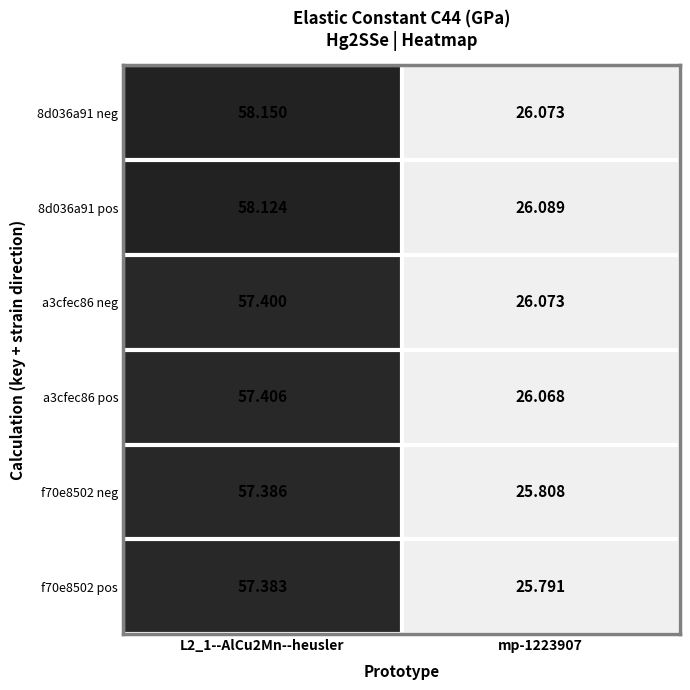

Between L2_1--AlCu2Mn--heusler and mp-1223907, which series saw the biggest shift?

8d036a91 neg